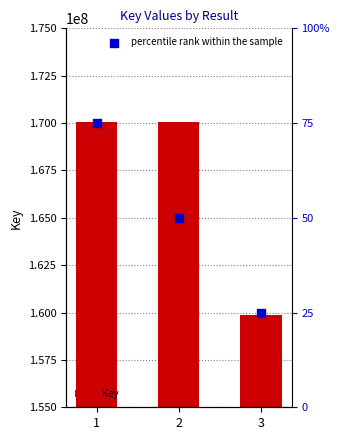

At which category is the sum across all series the highest?

2